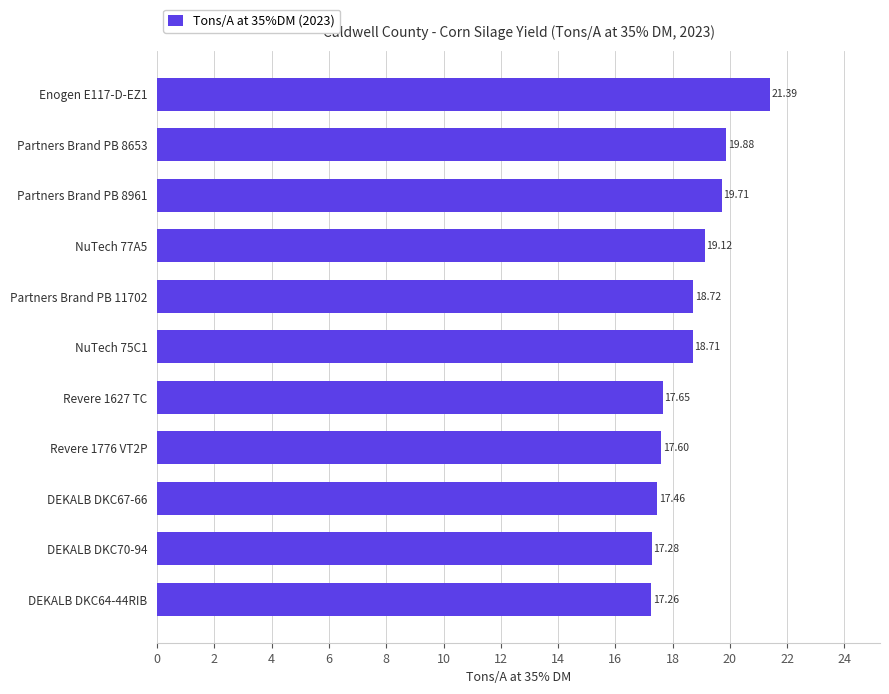

List the labels in order of value, smallest first.

DEKALB DKC64-44RIB, DEKALB DKC70-94, DEKALB DKC67-66, Revere 1776 VT2P, Revere 1627 TC, NuTech 75C1, Partners Brand PB 11702, NuTech 77A5, Partners Brand PB 8961, Partners Brand PB 8653, Enogen E117-D-EZ1